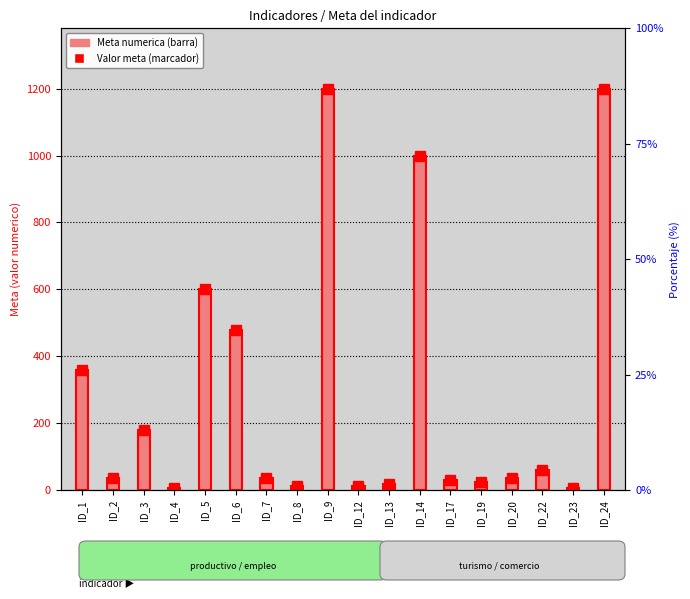

The chart shows a value of 10 at ID_23. True or false?

False